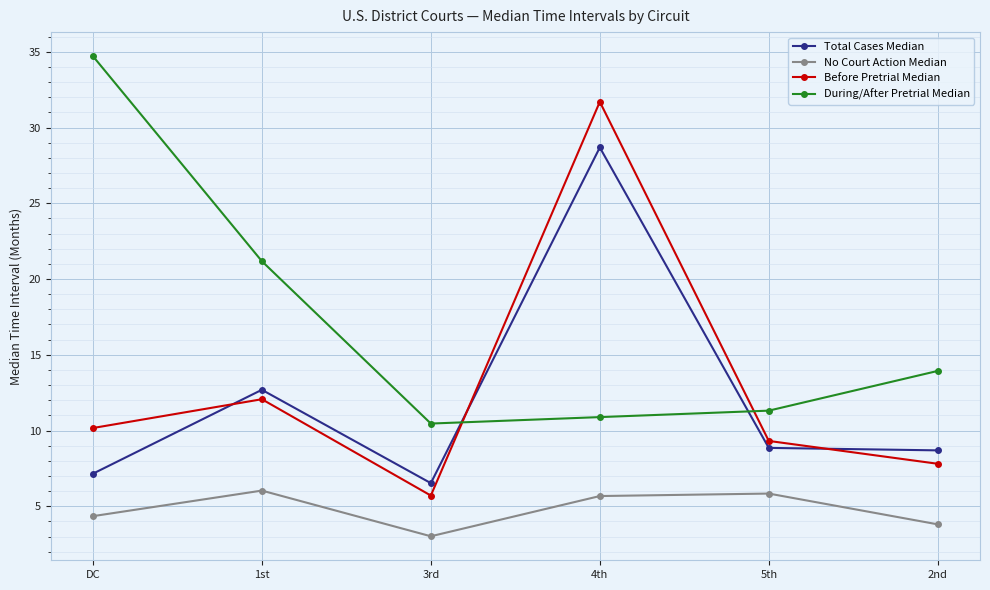

Is it true that Total Cases Median equals 8.9 at 5th?

True